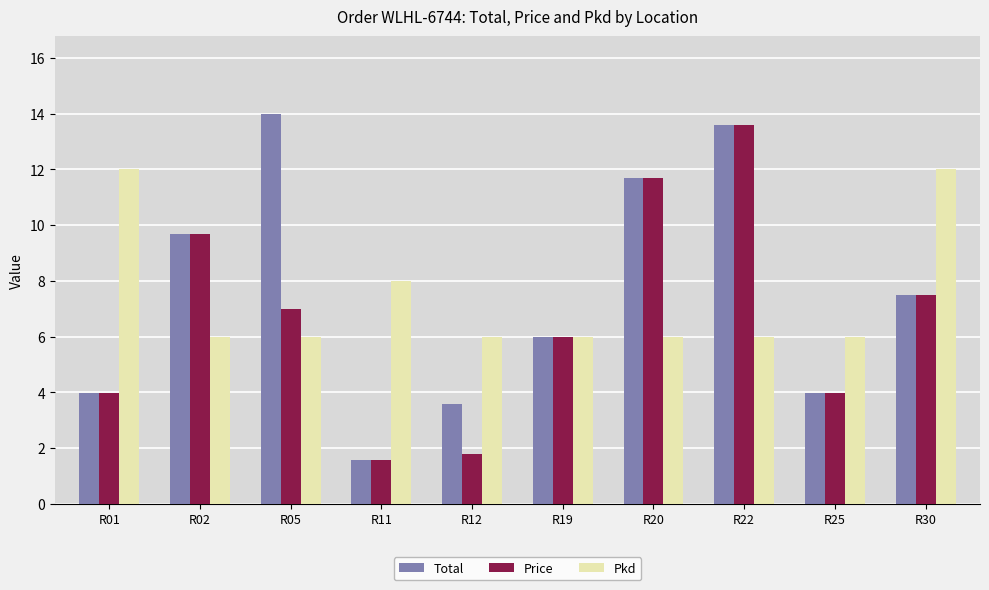

Reading left to right, transcribe all the data shown in this chart.

Total: R01=4.0	R02=9.7	R05=14.0	R11=1.6	R12=3.6	R19=6.0	R20=11.7	R22=13.6	R25=4.0	R30=7.5
Price: R01=4.0	R02=9.7	R05=7.0	R11=1.6	R12=1.8	R19=6.0	R20=11.7	R22=13.6	R25=4.0	R30=7.5
Pkd: R01=12.0	R02=6.0	R05=6.0	R11=8.0	R12=6.0	R19=6.0	R20=6.0	R22=6.0	R25=6.0	R30=12.0